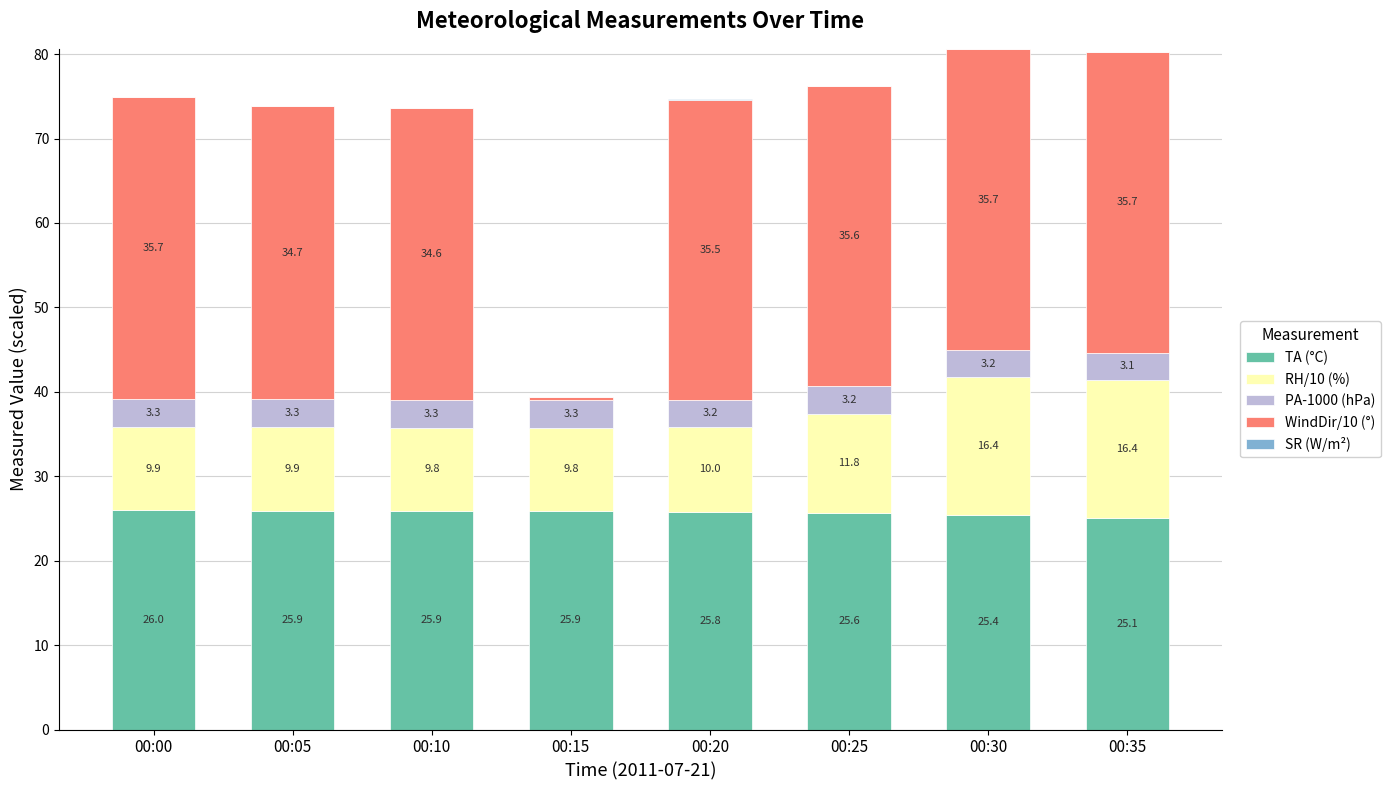

At which label does TA (°C) reach its peak?

00:00